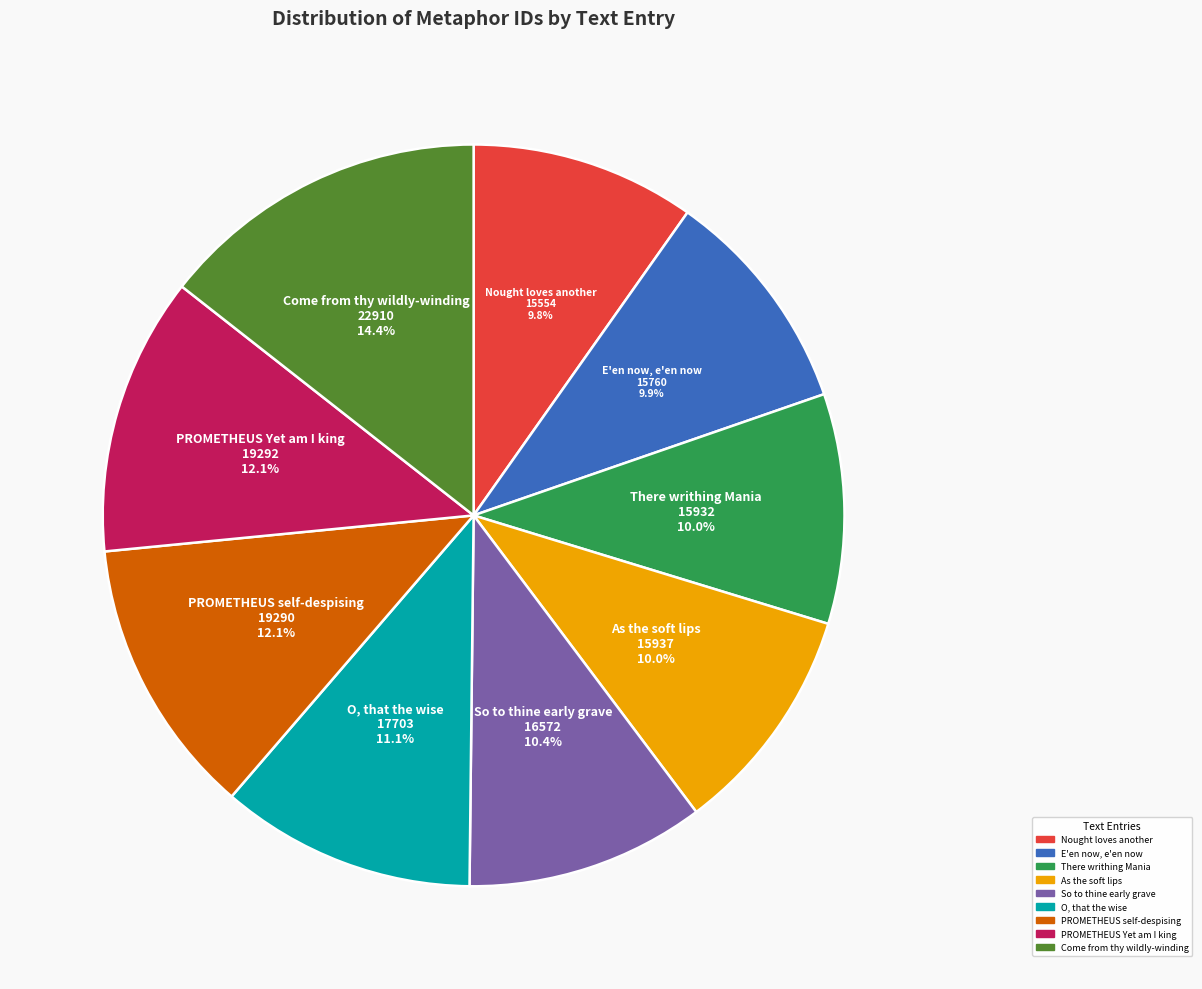

Is there a majority slice in this chart?

No